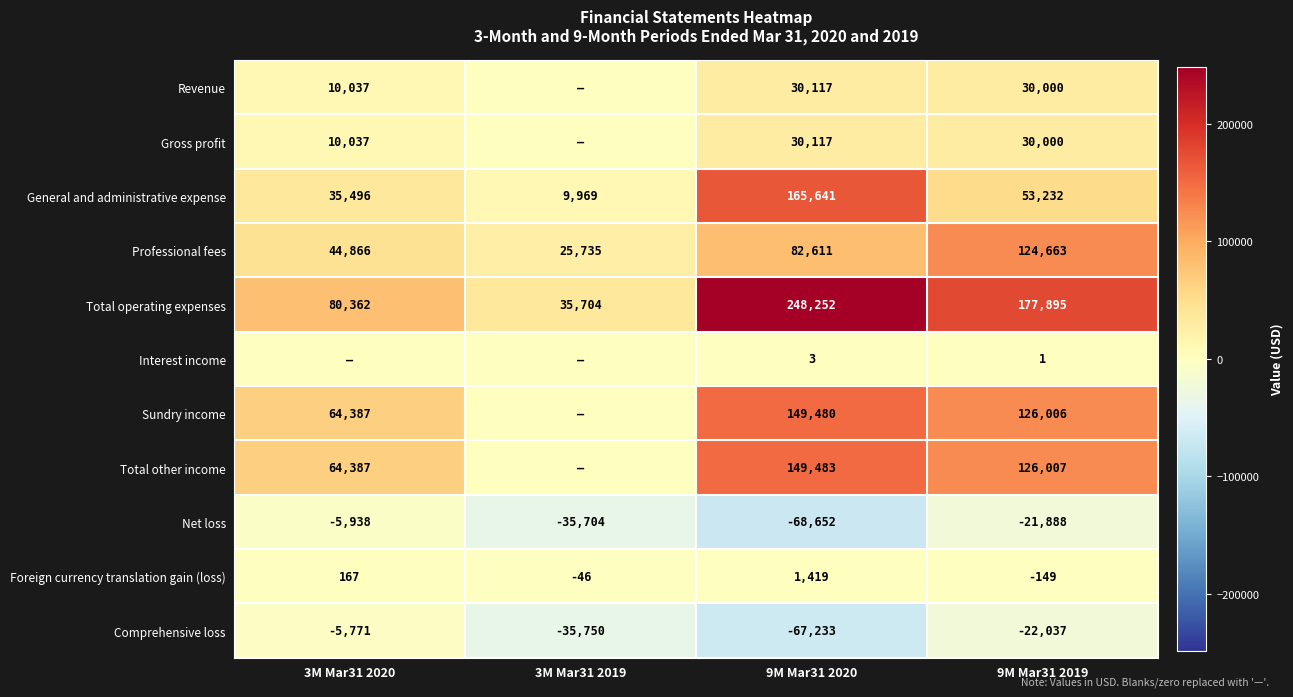

Which has a higher value, 9M Mar31 2019 or 3M Mar31 2019?

9M Mar31 2019